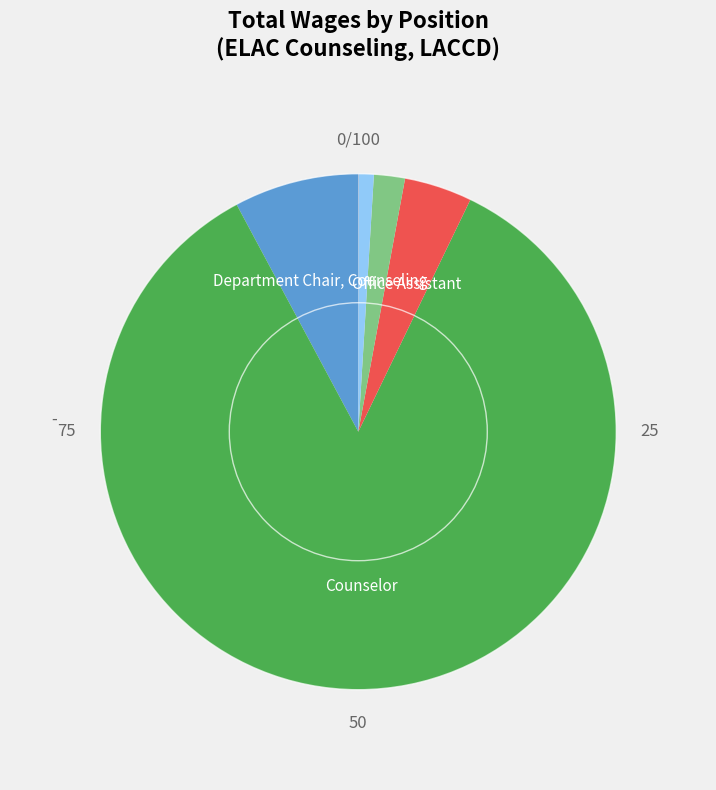

Which slice is the smallest?

Student Aide